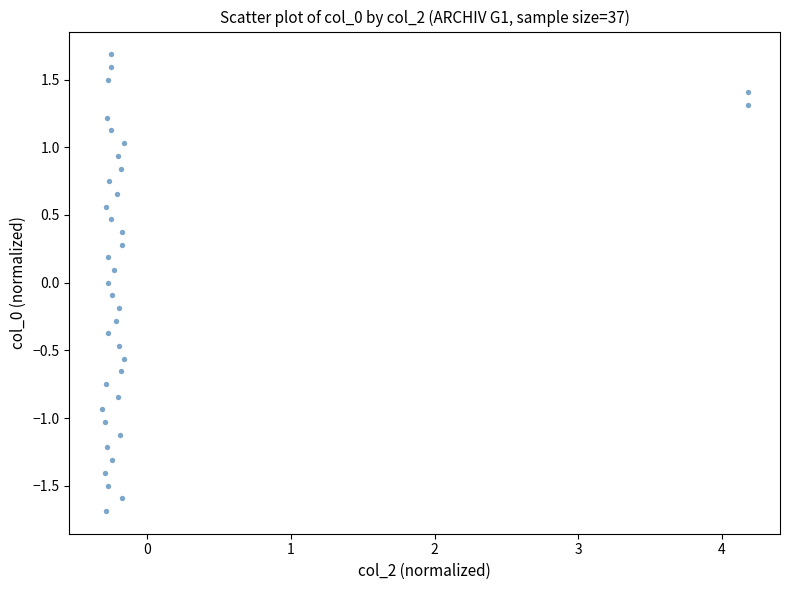

What is the range of X values (max minus min)?

4.5